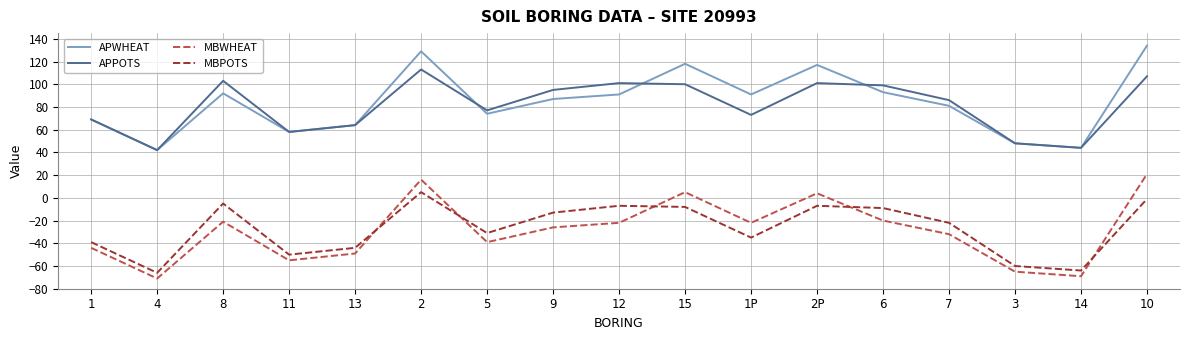

Rank the series by their maximum value, from lowest to highest.

MBPOTS, MBWHEAT, APPOTS, APWHEAT